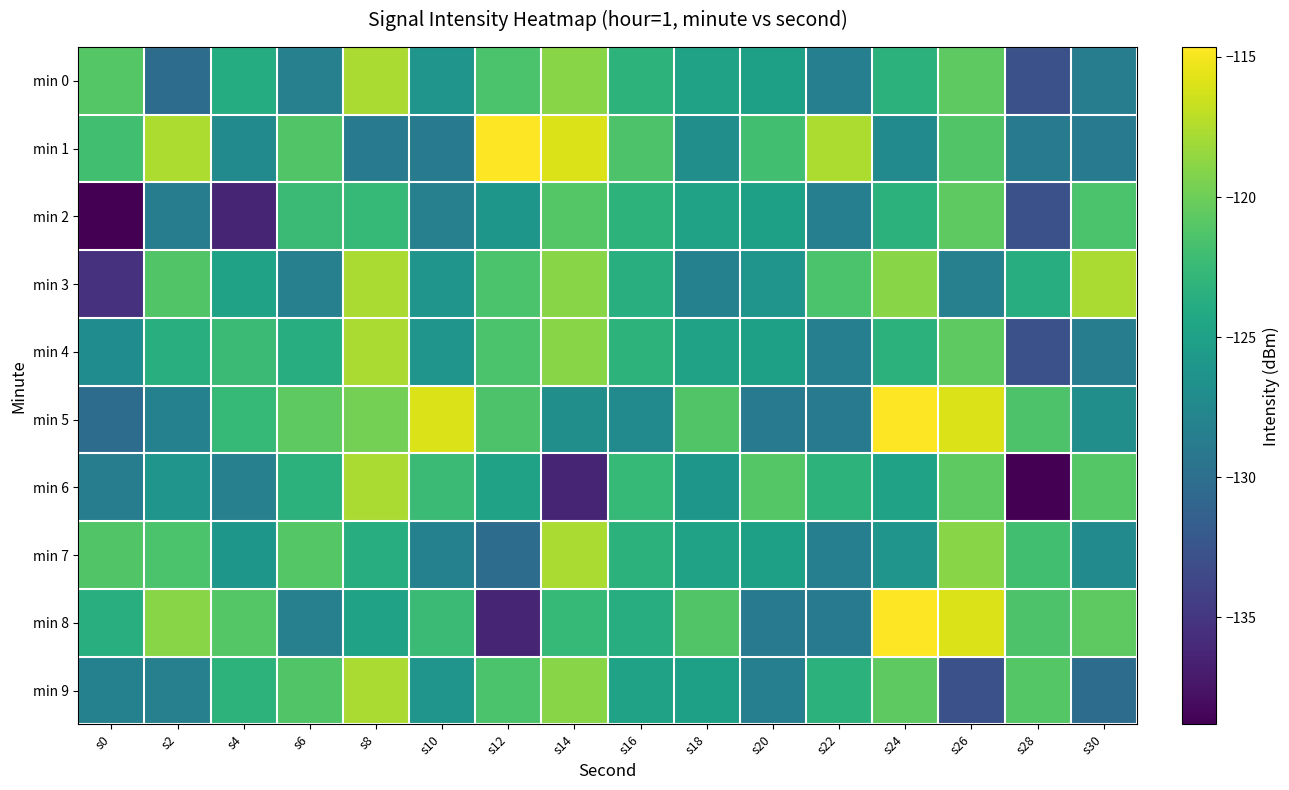

Which series has the largest range (max minus min)?

min 8